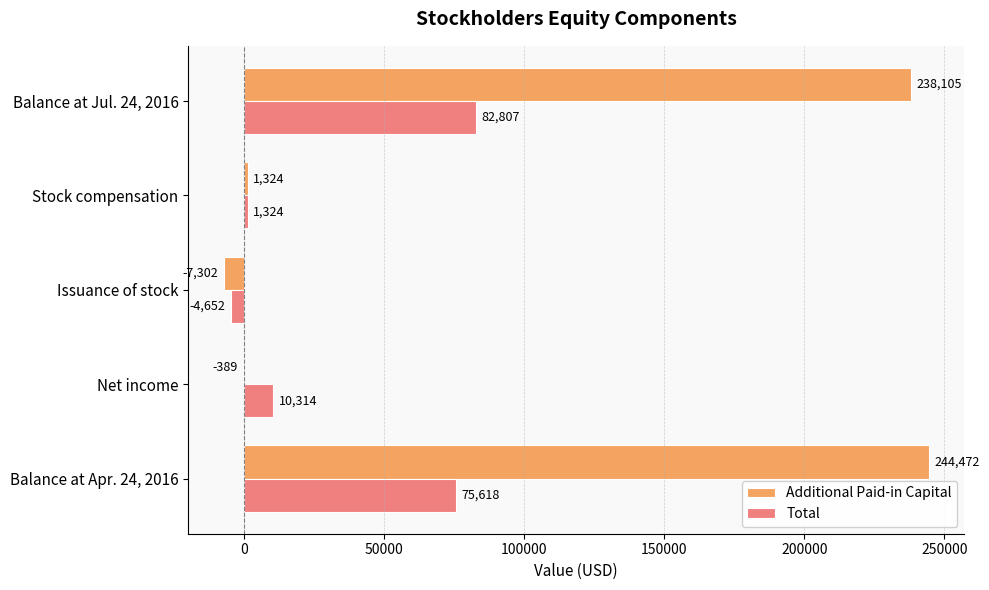

Which series changed the most between Issuance of stock and Stock compensation?

Additional Paid-in Capital